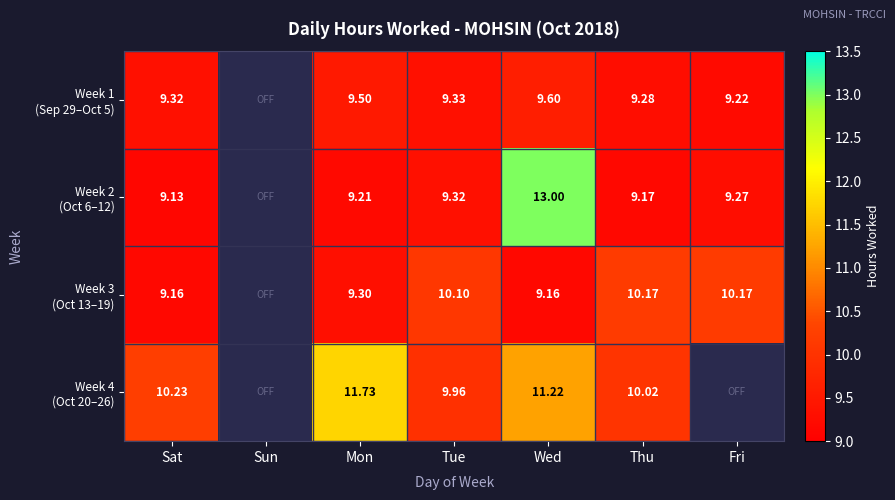

What is the highest value of the Week 4 (Oct 20–26) series?

11.7